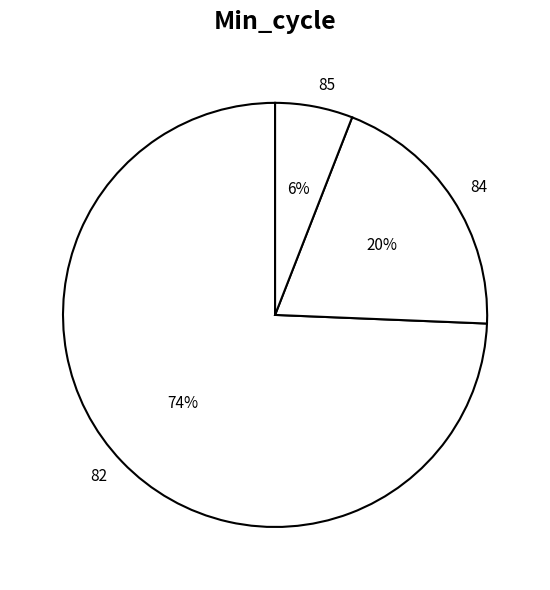

Which slice is the largest?

82